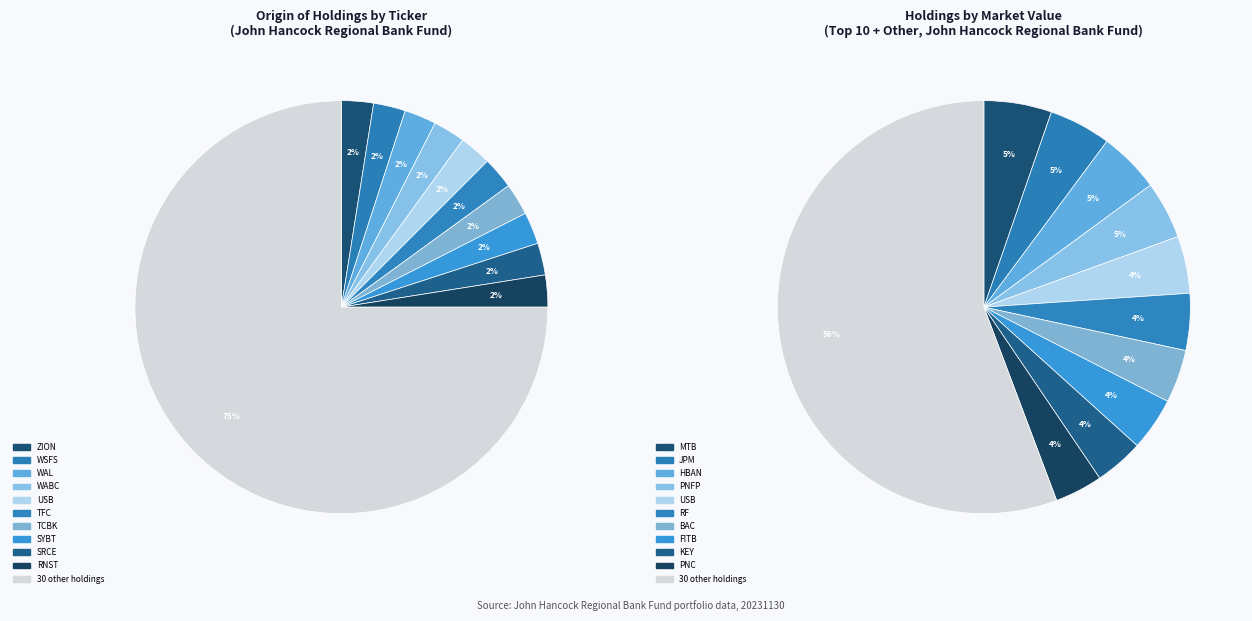

Does HBAN account for over 50% of the chart?

No